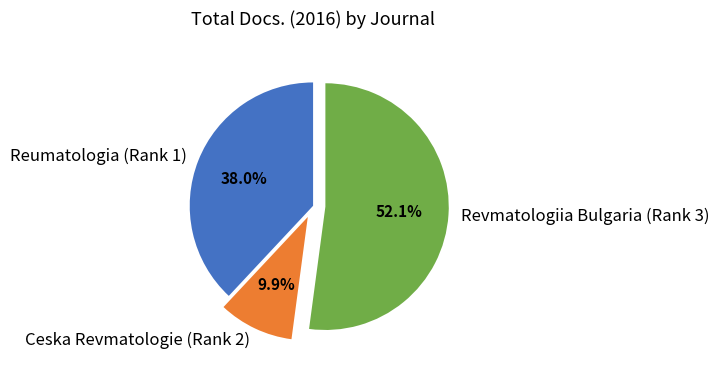

Is it true that Revmatologiia Bulgaria (Rank 3) is 52% of the pie?

True